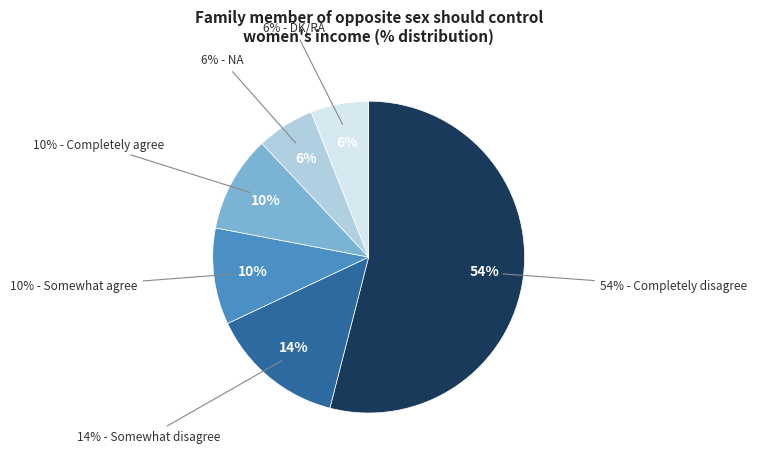

Do Somewhat agree and Completely agree together represent more than half of the pie?

No